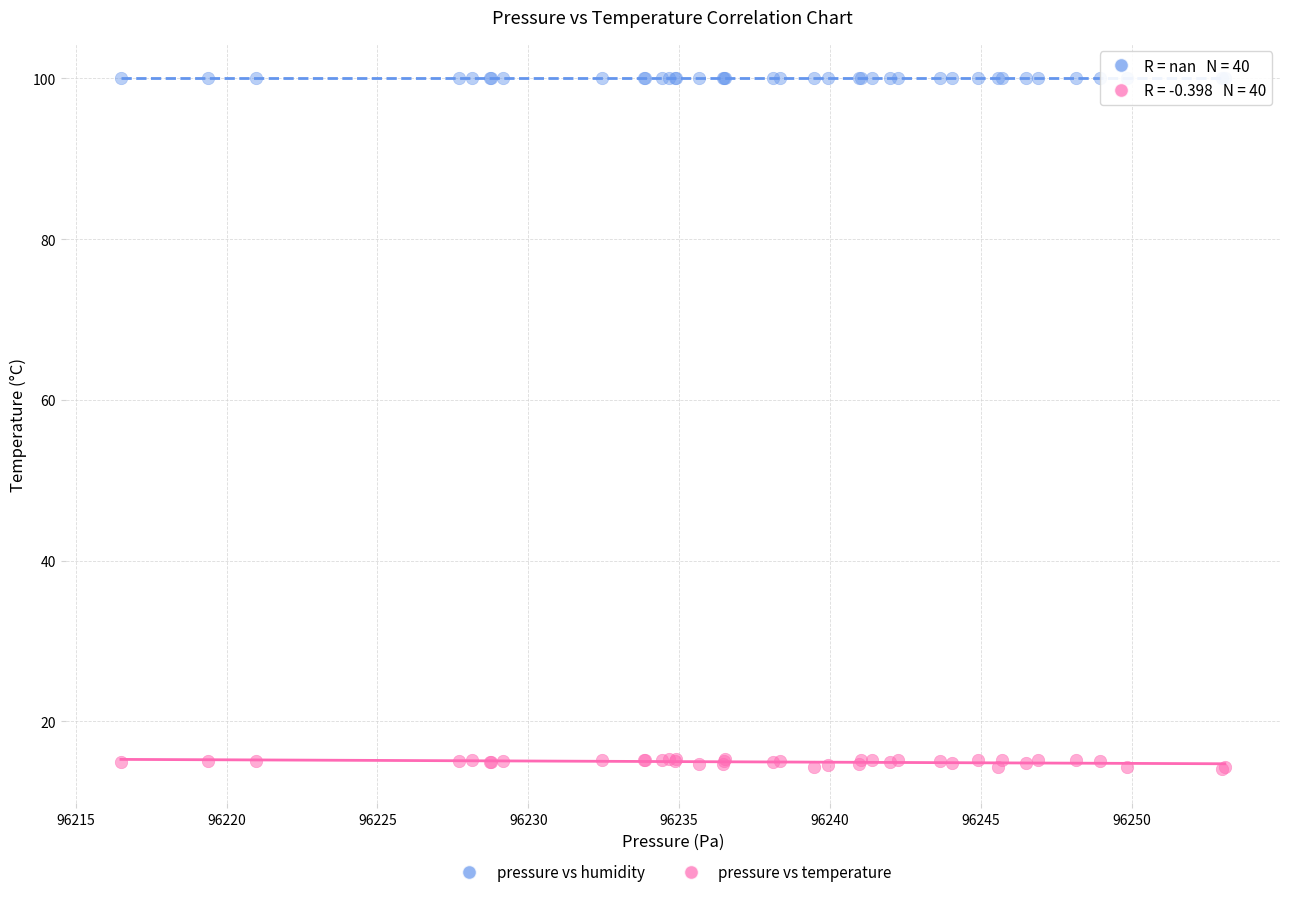

Which series reaches the maximum Y coordinate?

pressure vs humidity